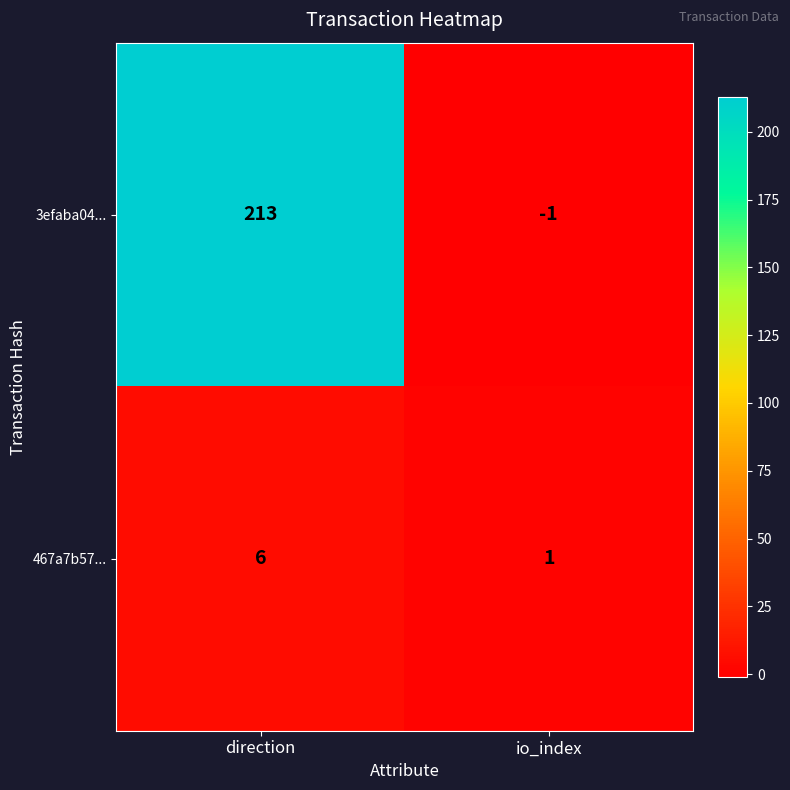

Rank the series at direction from lowest to highest value.

467a7b57..., 3efaba04...